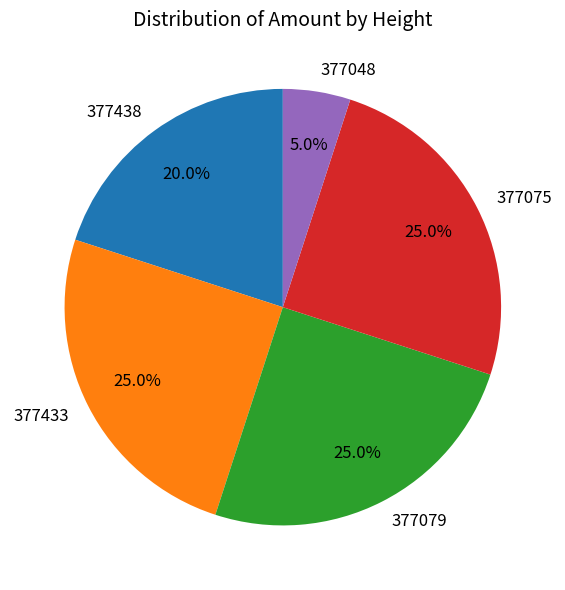

Do 377438 and 377079 together represent more than half of the pie?

No